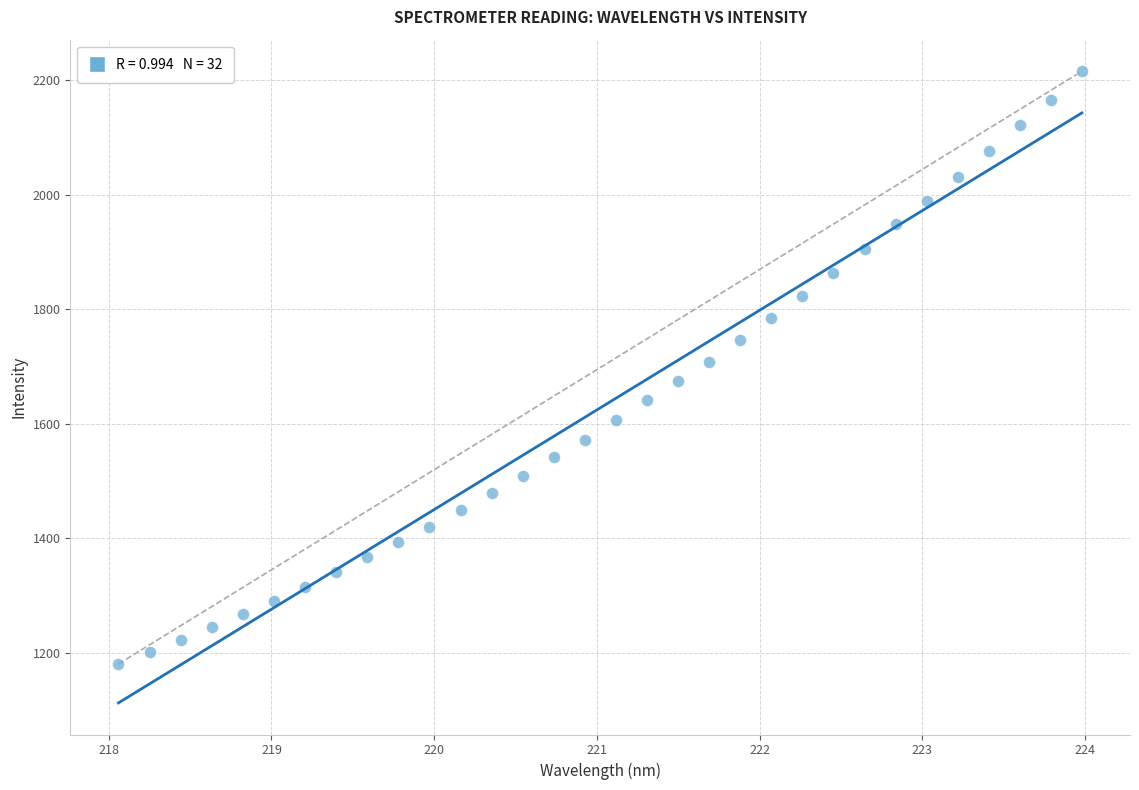

What is the range of X values (max minus min)?

5.9